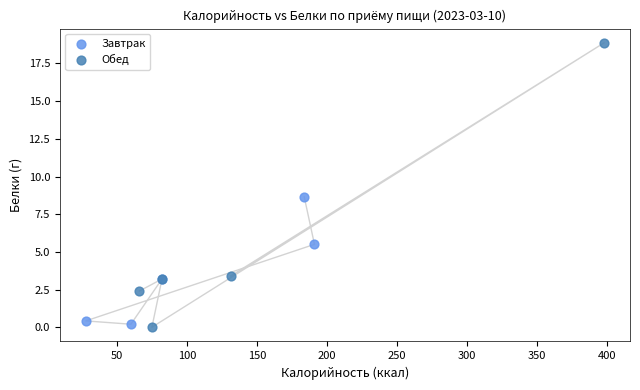

What are all the series names shown in the legend?

Завтрак, Обед